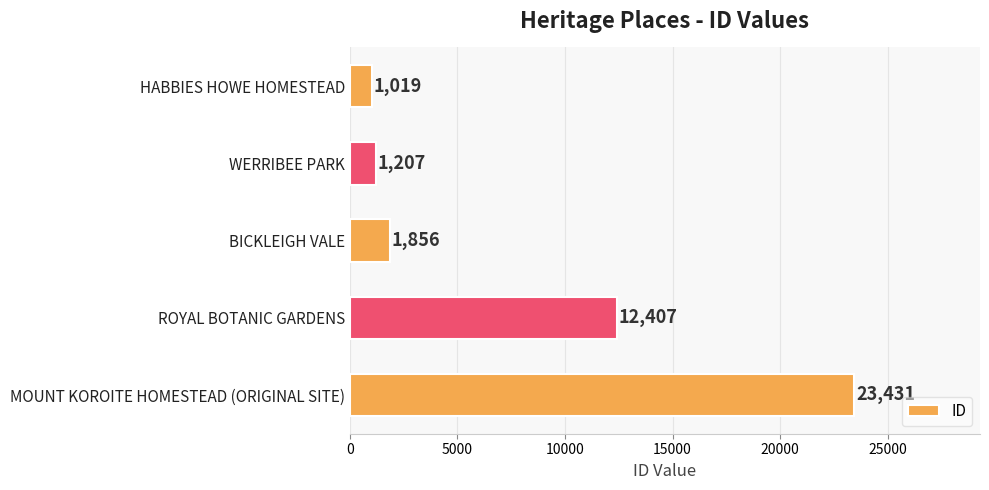

Rank the categories by value from lowest to highest.

HABBIES HOWE HOMESTEAD, WERRIBEE PARK, BICKLEIGH VALE, ROYAL BOTANIC GARDENS, MOUNT KOROITE HOMESTEAD (ORIGINAL SITE)